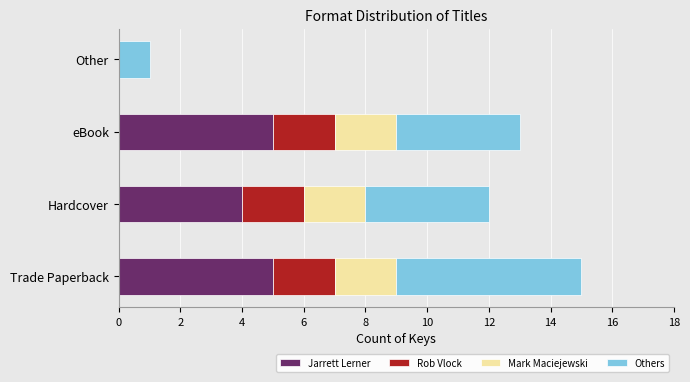

The value of Jarrett Lerner at Trade Paperback is 7. True or false?

False